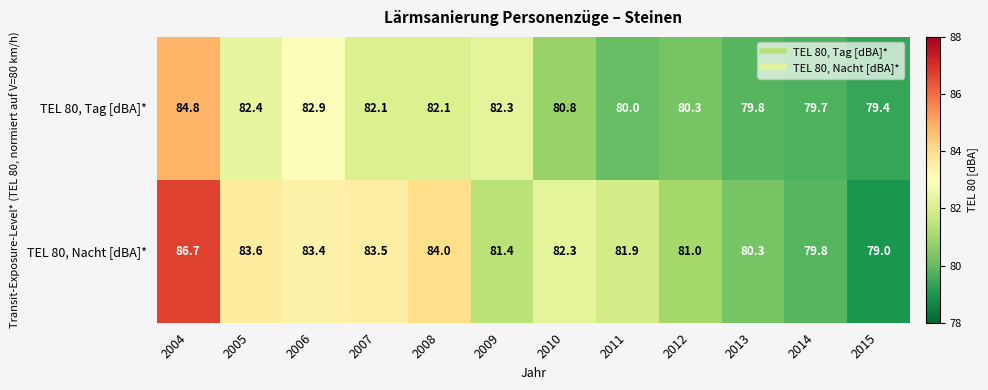

What is the average value of the TEL 80, Tag [dBA]* series?

81.4